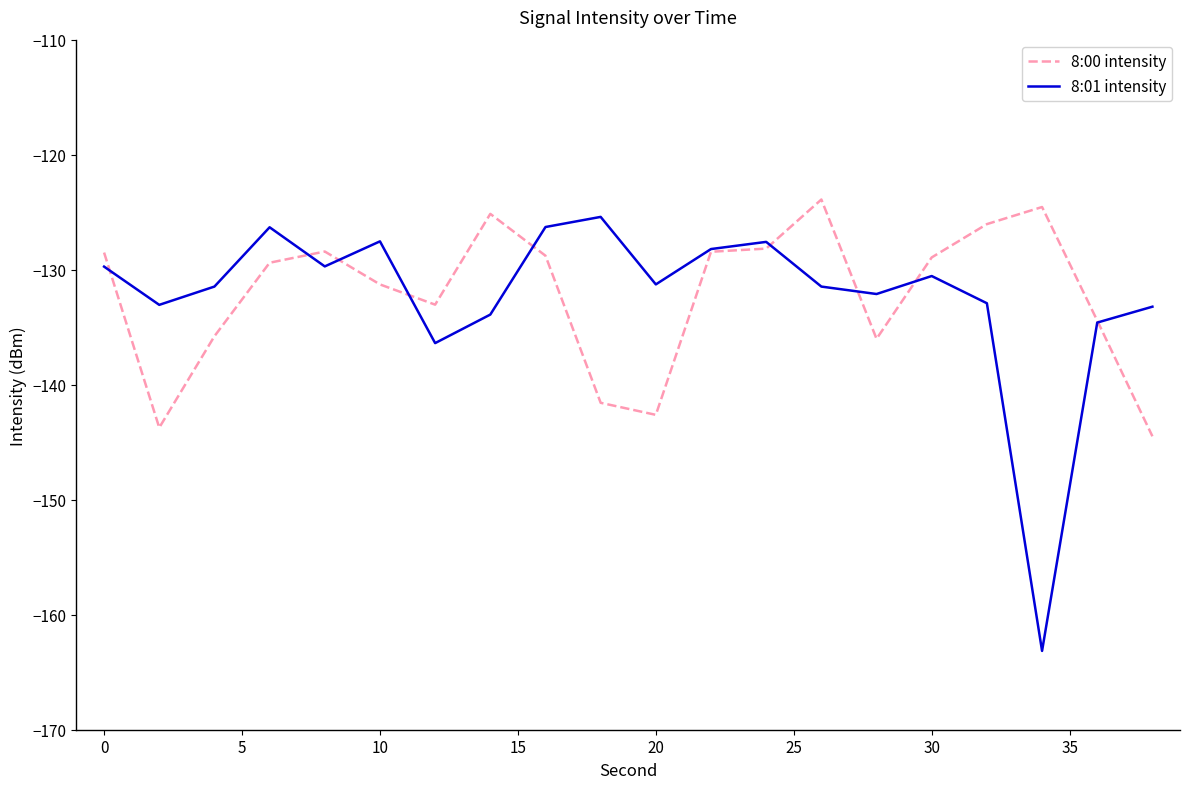

What is the highest value of the 8:00 intensity series?

-123.9